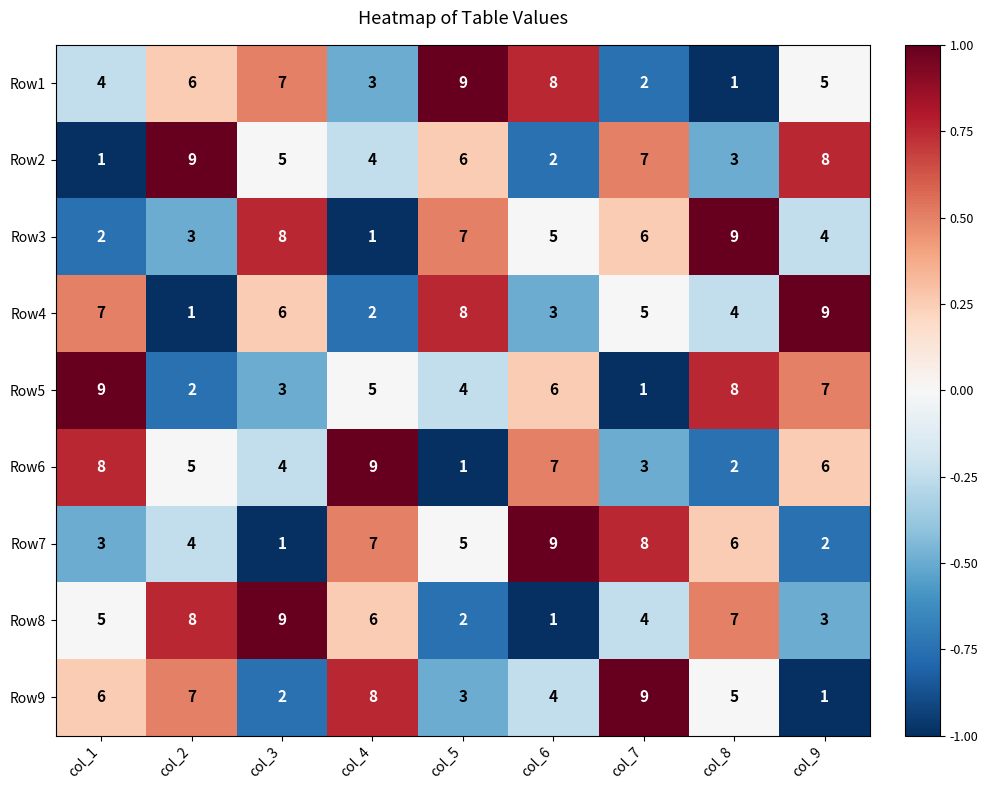

Read the Row4 value at col_8.

4